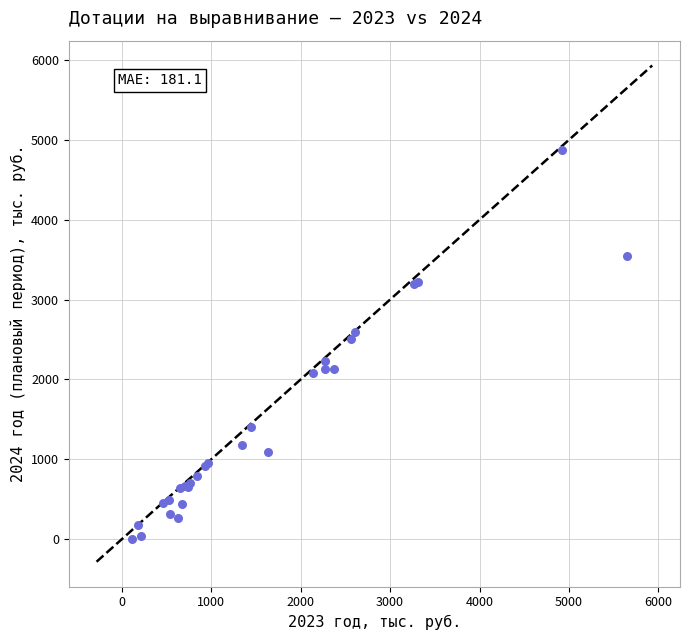

What Y value in the scatter plot is closest to 2433?

2506.8